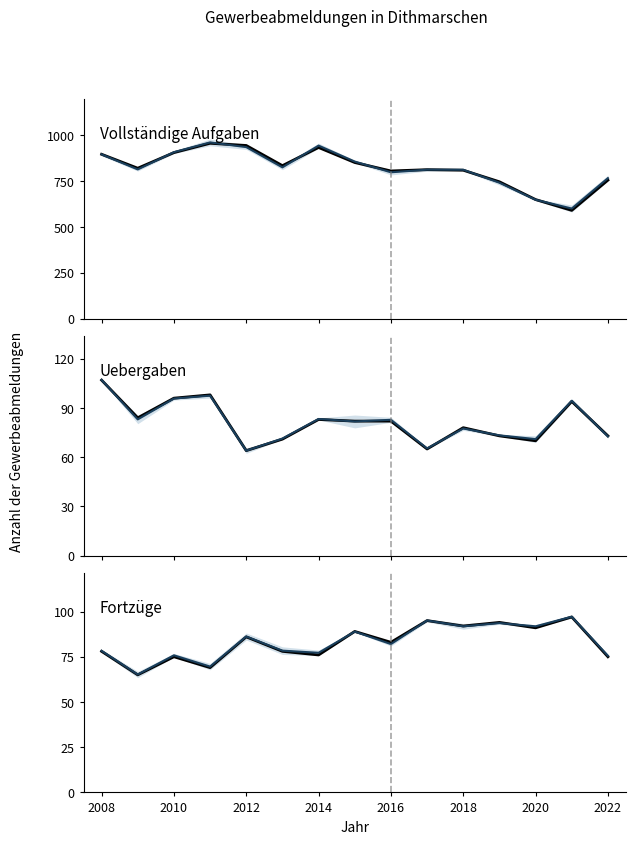

How many lines are shown in the chart?

6